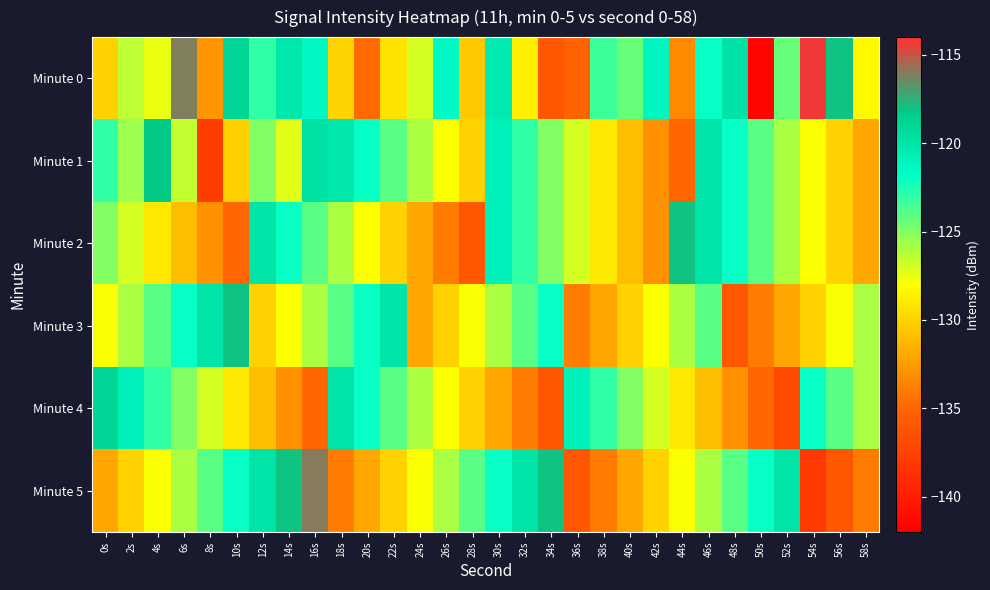

List the series in order of their peak value, lowest first.

Minute 4, Minute 1, Minute 2, Minute 3, Minute 5, Minute 0